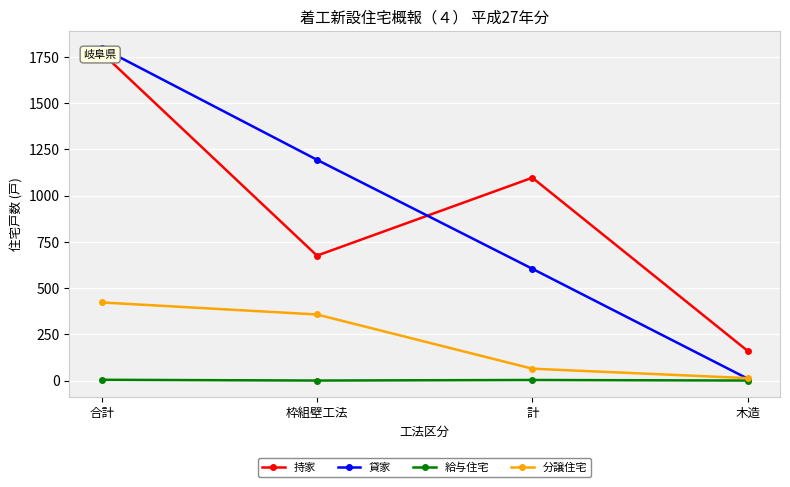

Which category has the highest value in the 持家 series?

合計